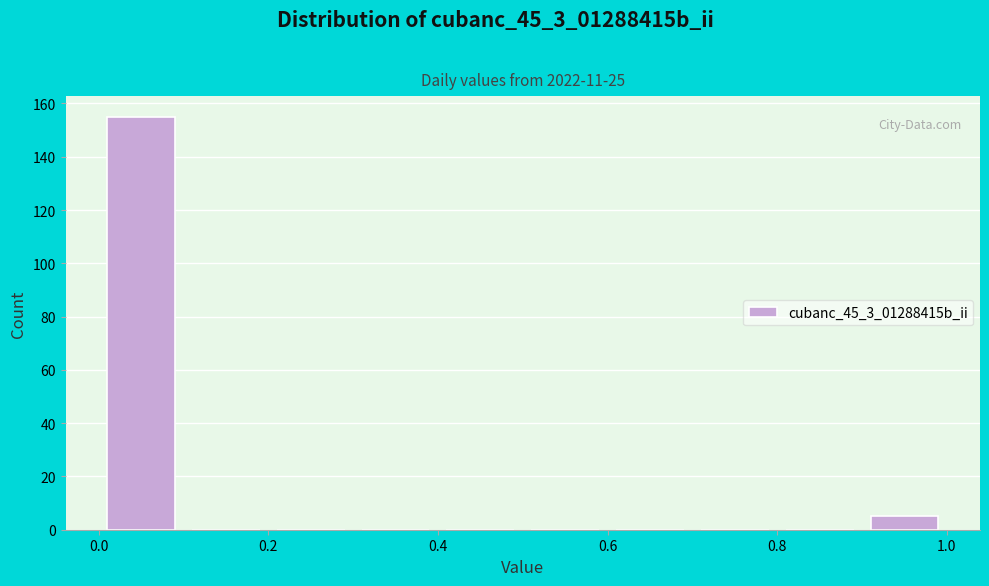

Reading left to right, list every bar in this chart as the range it spans on the x-axis followed by its height. The values are not printed on the chart, so give them approximately, as read against the axis.

0.0 to 0.1: 156
0.1 to 0.2: 0
0.2 to 0.3: 0
0.3 to 0.4: 0
0.4 to 0.5: 0
0.5 to 0.6: 0
0.6 to 0.7: 0
0.7 to 0.8: 0
0.8 to 0.9: 0
0.9 to 1.0: 6